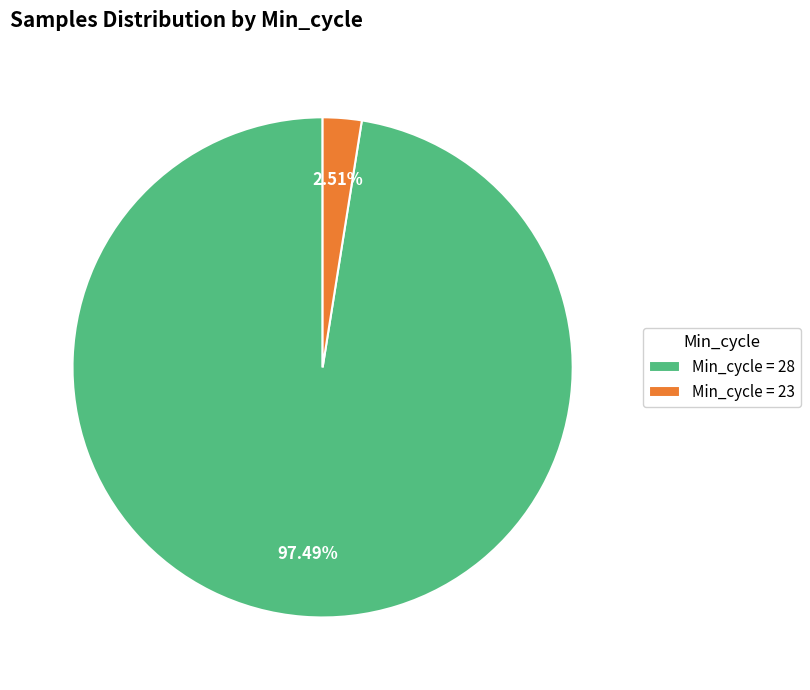

Which slice represents more than half of the pie?

Min_cycle = 28